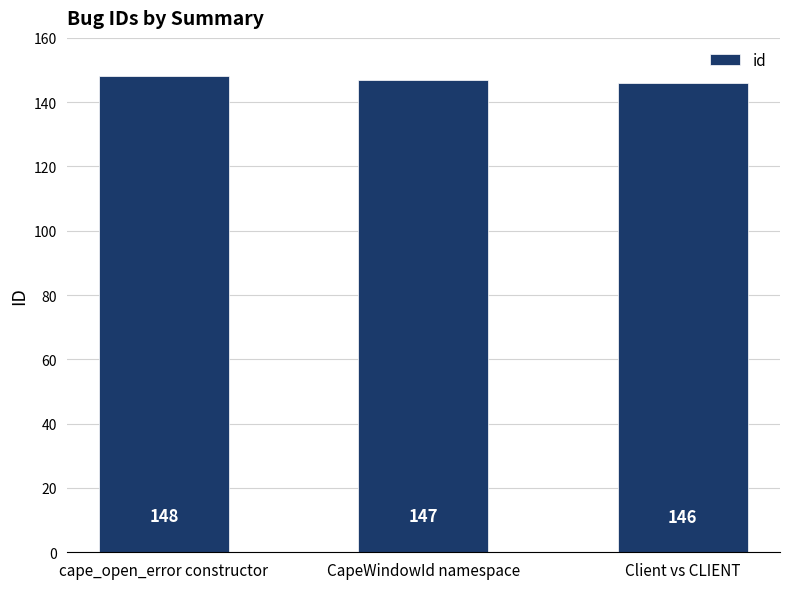

Reading left to right, extract all data points from this chart.

cape_open_error constructor=148	CapeWindowId namespace=147	Client vs CLIENT=146